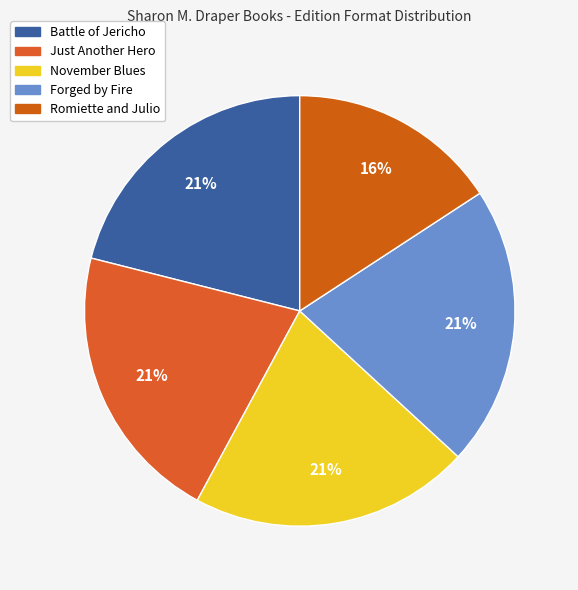

Is it true that Forged by Fire is 21% of the pie?

True